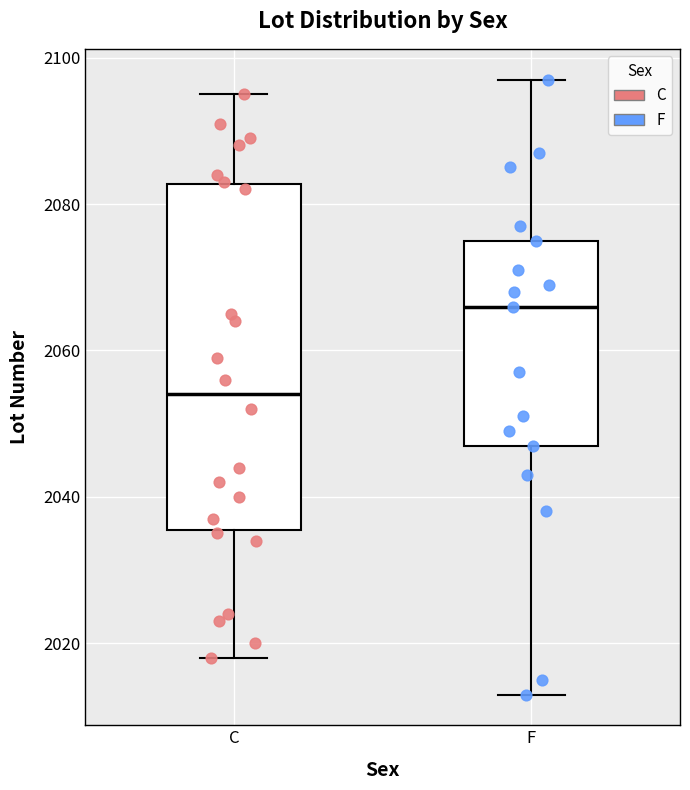

Reading left to right, transcribe this box plot: for each box, give where its median line is, the range the box spans, and where its two whiskers end, as read against the y-axis. The values are not printed on the chart, so give them approximately, as read against the axis.

C: median 2054, box 2036 to 2082, whiskers 2018 to 2096
F: median 2066, box 2048 to 2076, whiskers 2014 to 2098